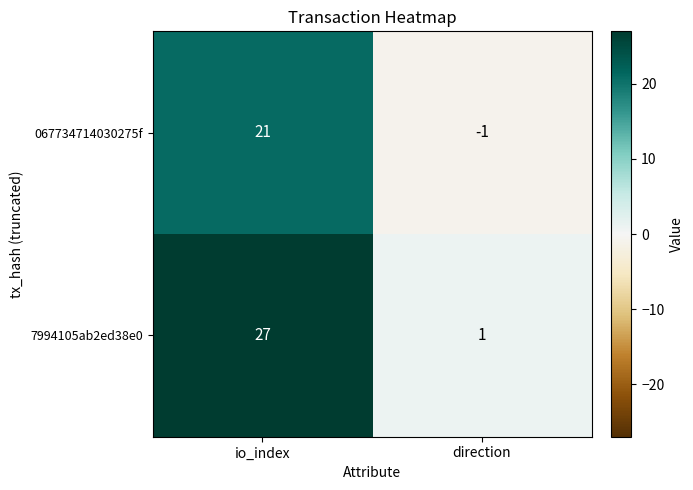

Which category has the highest value in the 067734714030275f series?

io_index